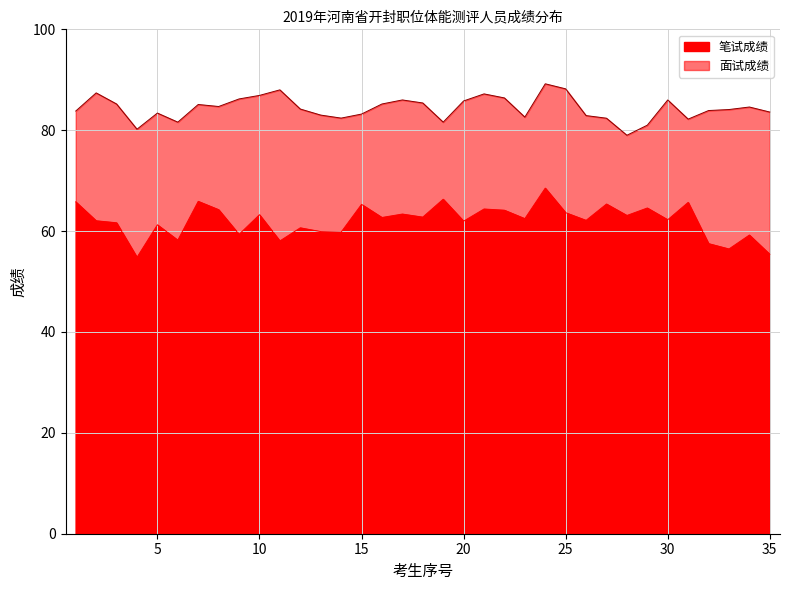

How many interior local peaks does the 笔试成绩 series have?

13